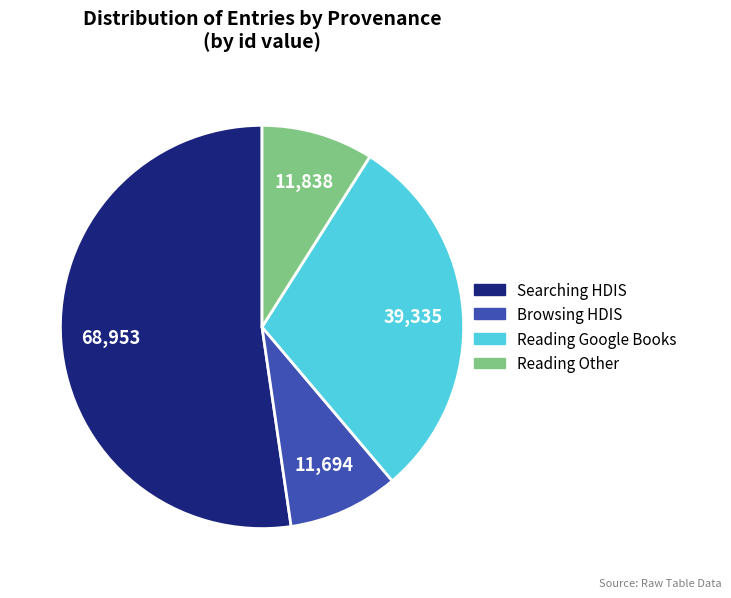

Does any single category account for the majority?

Yes